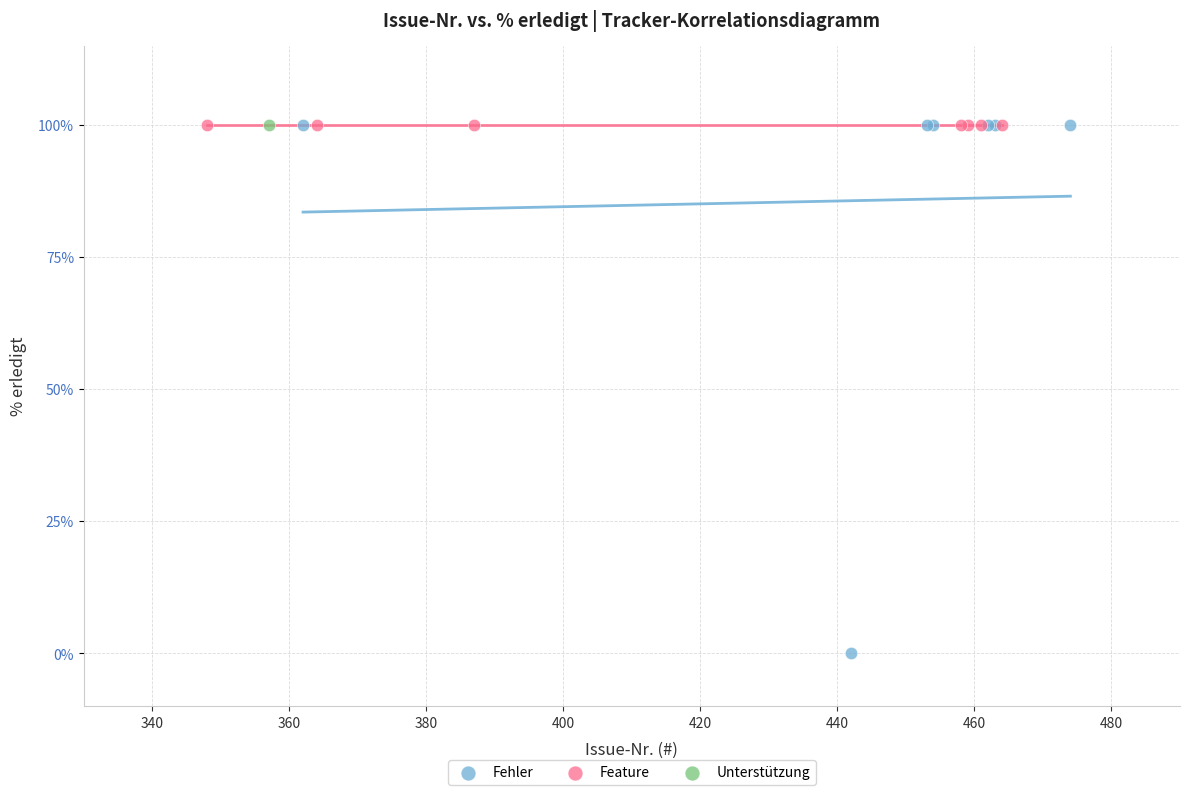

Which series contains the lowest Y value?

Fehler